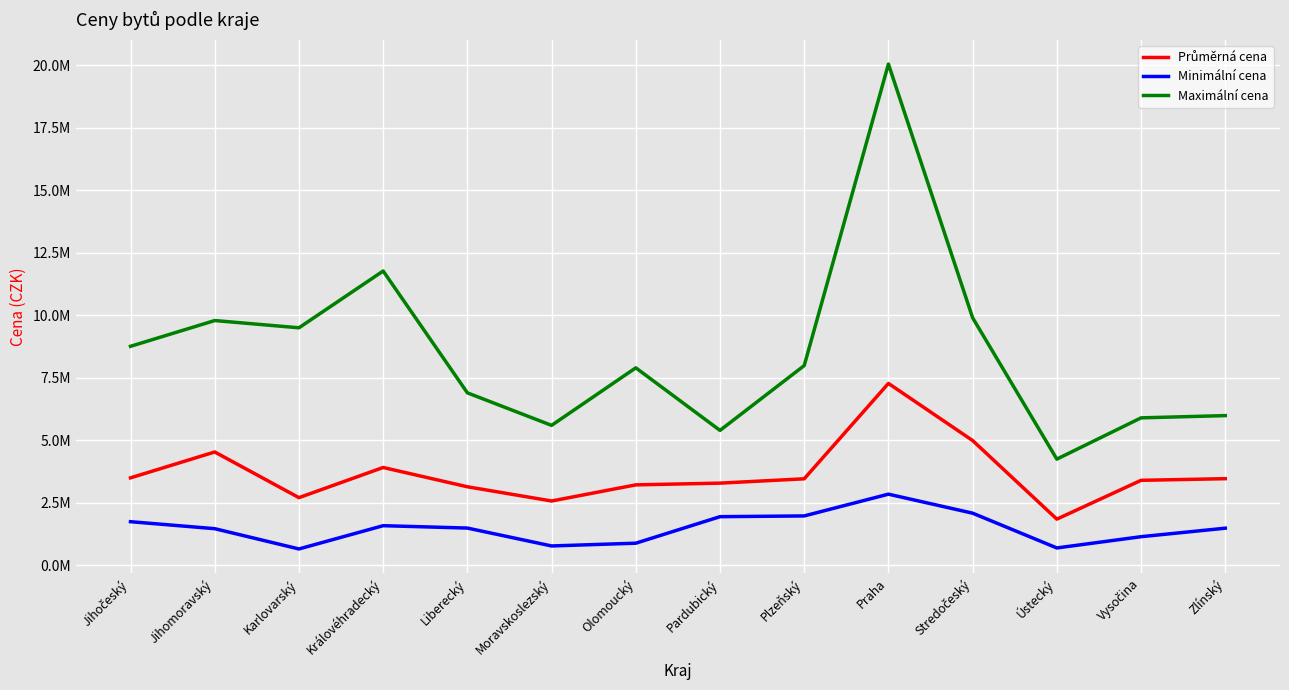

True or false: Maximální cena has a value of 12892804.8 at Olomoucký.

False